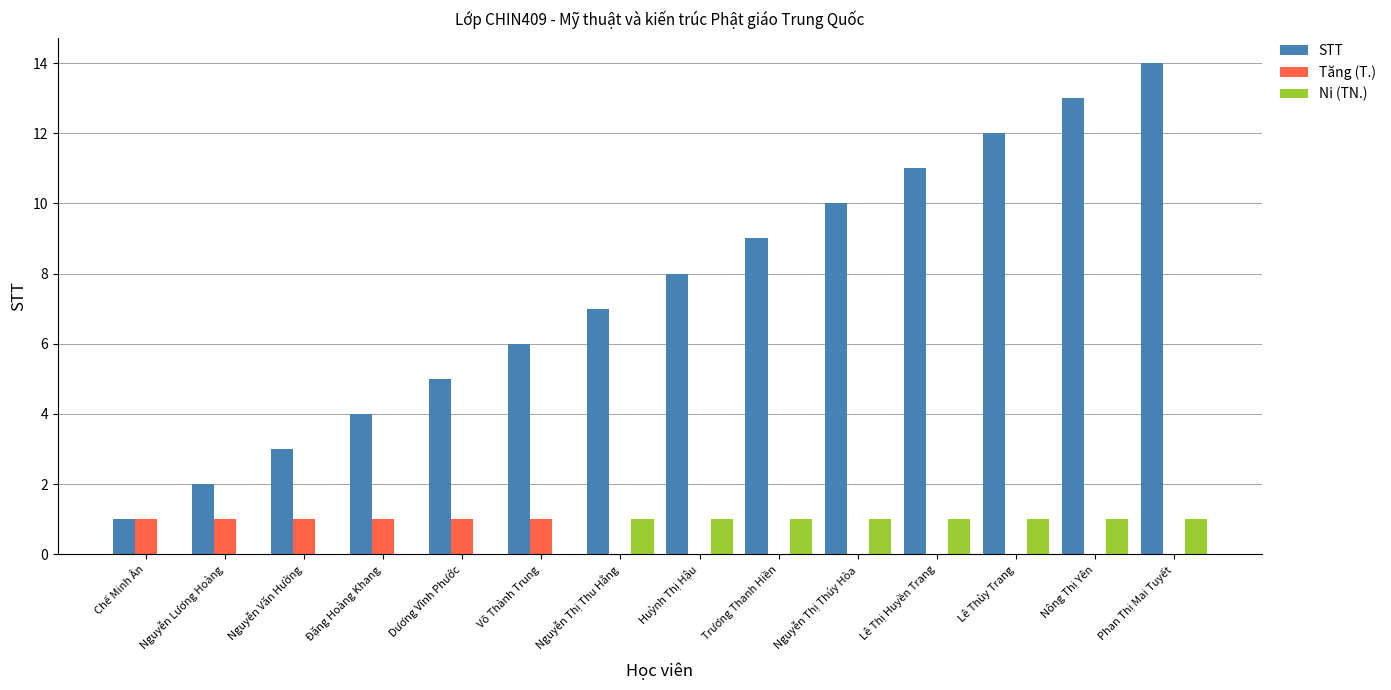

Is it true that STT equals 5 at Dương Vĩnh Phước?

True